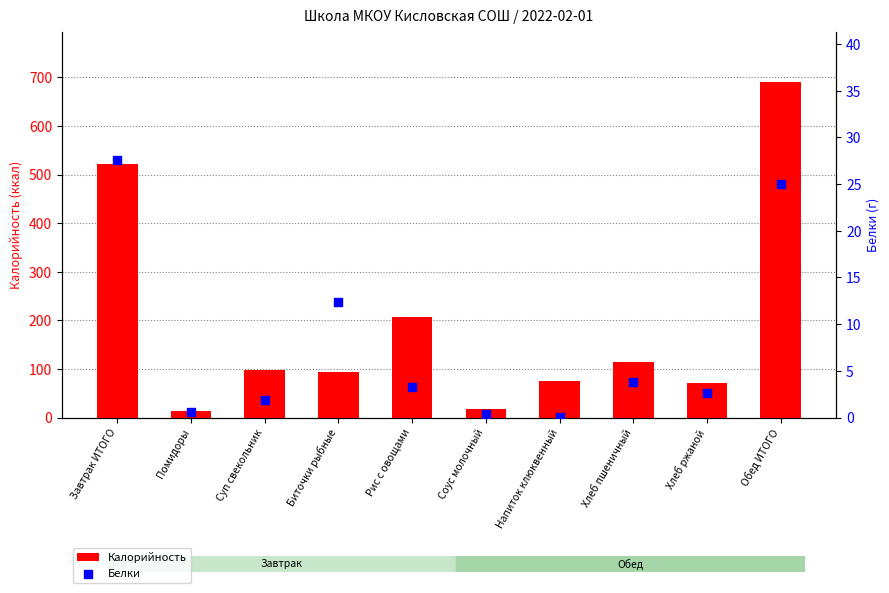

At which category is the sum across all series the highest?

Обед ИТОГО